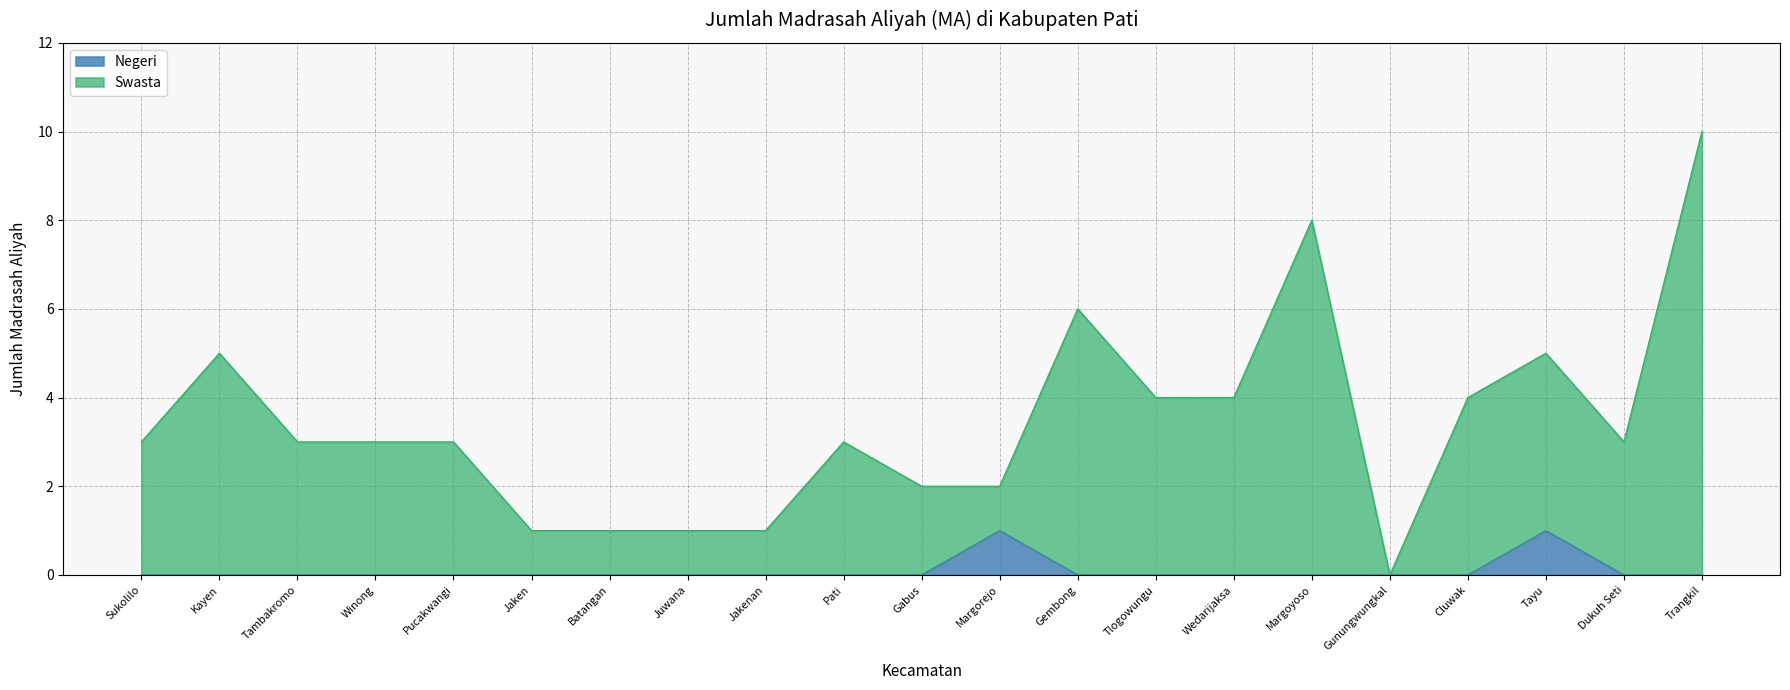

Where does the Swasta series first go above 3?

Kayen